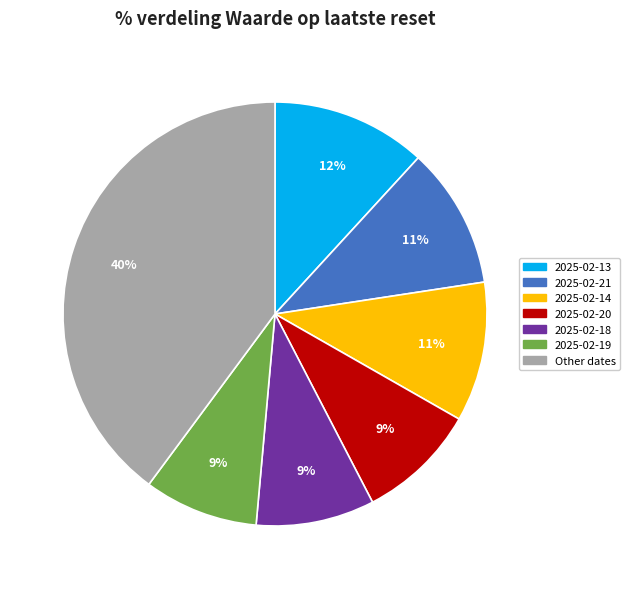

To the nearest percent, what is the average slice percentage?

14%